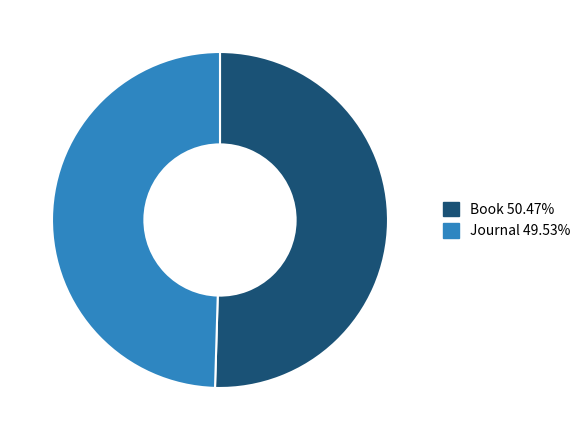

Which has a higher value, Journal or Book?

Book